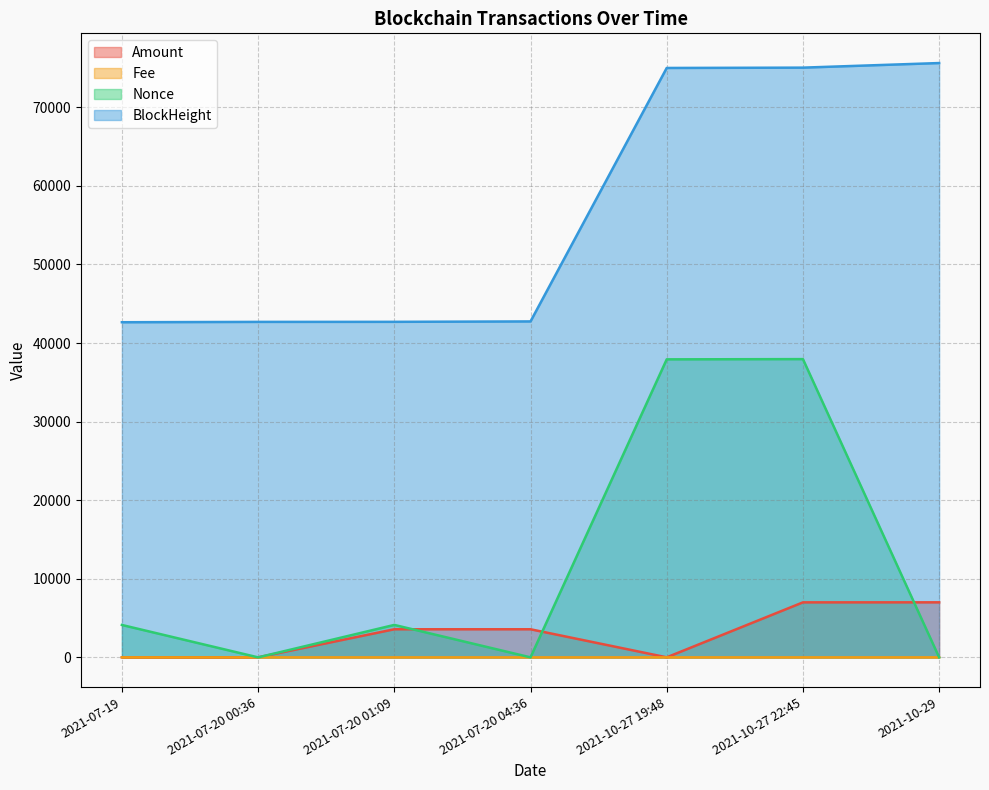

Reading left to right, extract all data points from this chart.

Amount: 2021-07-19=9.9	2021-07-20 00:36=8.9	2021-07-20 01:09=3576.7	2021-07-20 04:36=3576.7	2021-10-27 19:48=5.0	2021-10-27 22:45=7000.0	2021-10-29=7005.0
Fee: 2021-07-19=0.1	2021-07-20 00:36=0.0	2021-07-20 01:09=0.1	2021-07-20 04:36=0.0	2021-10-27 19:48=0.0	2021-10-27 22:45=0.0	2021-10-29=0.0
Nonce: 2021-07-19=4124.0	2021-07-20 00:36=0.0	2021-07-20 01:09=4130.0	2021-07-20 04:36=1.0	2021-10-27 19:48=37927.0	2021-10-27 22:45=37956.0	2021-10-29=2.0
BlockHeight: 2021-07-19=42650.0	2021-07-20 00:36=42693.0	2021-07-20 01:09=42700.0	2021-07-20 04:36=42753.0	2021-10-27 19:48=75008.0	2021-10-27 22:45=75049.0	2021-10-29=75633.0